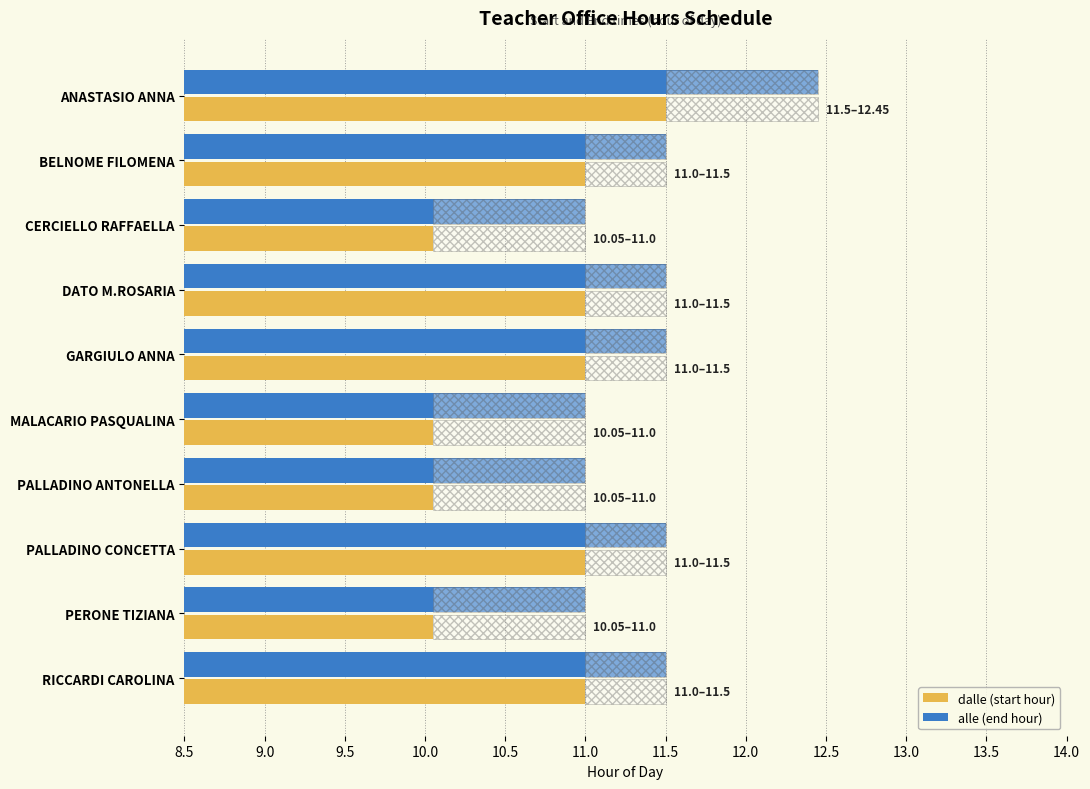

Is it true that dalle (start hour) equals 4.1 at CERCIELLO RAFFAELLA?

False